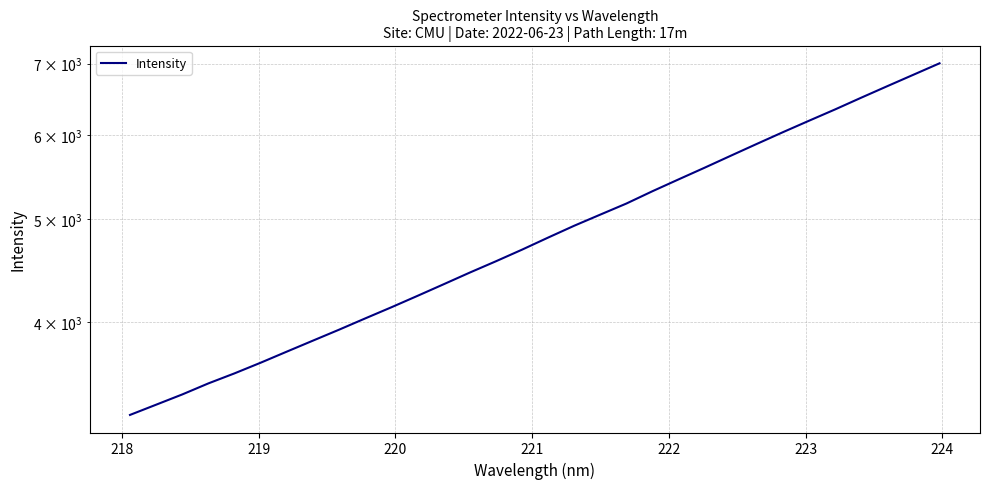

True or false: the data has more than 2 interior local peaks.

False